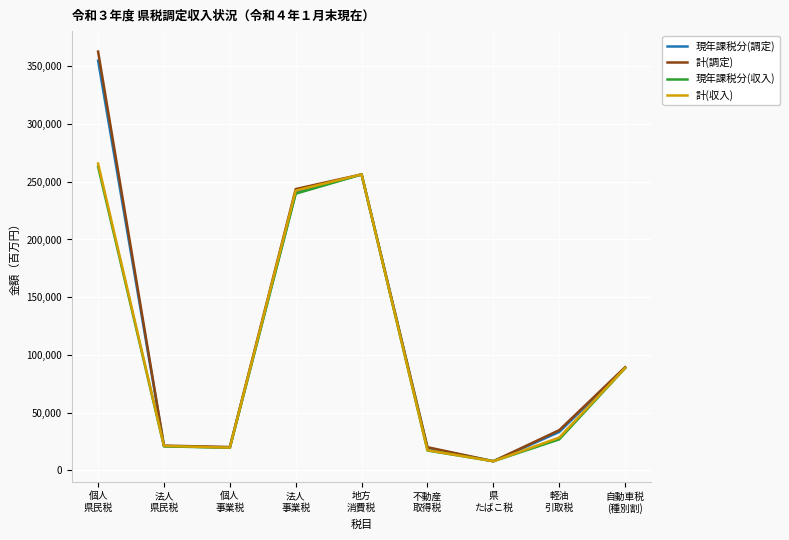

At which label does 計(収入) reach its minimum?

県
たばこ税